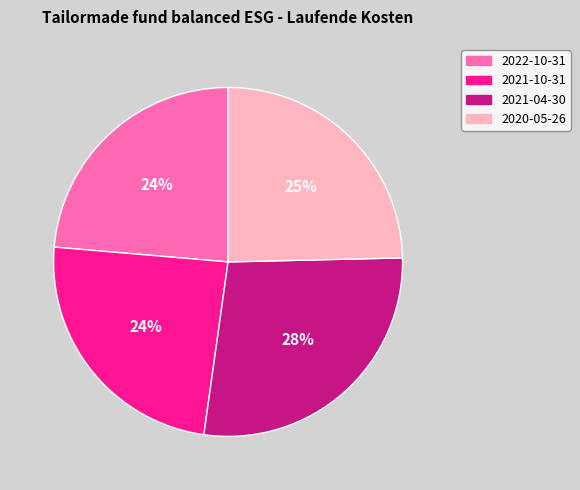

What is the largest slice in the pie chart?

2021-04-30